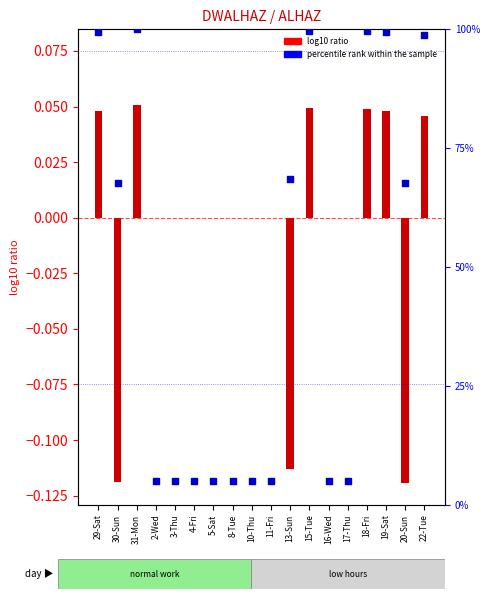

At which category is the sum across all series the highest?

31-Mon